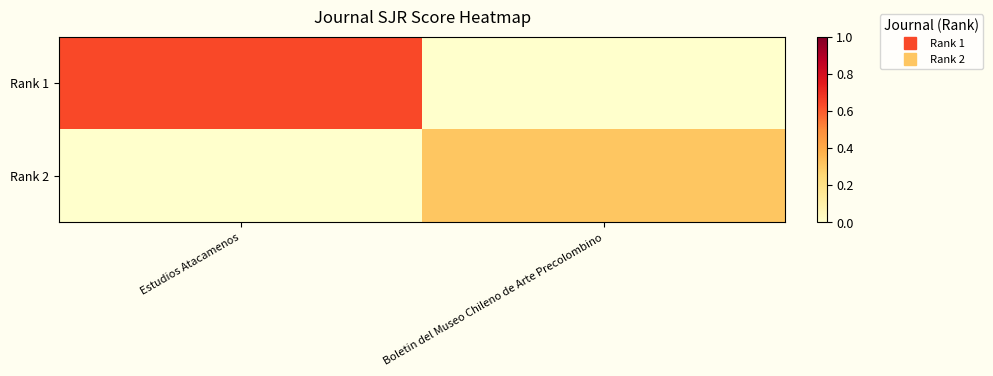

What is the maximum value shown in the chart?

0.6